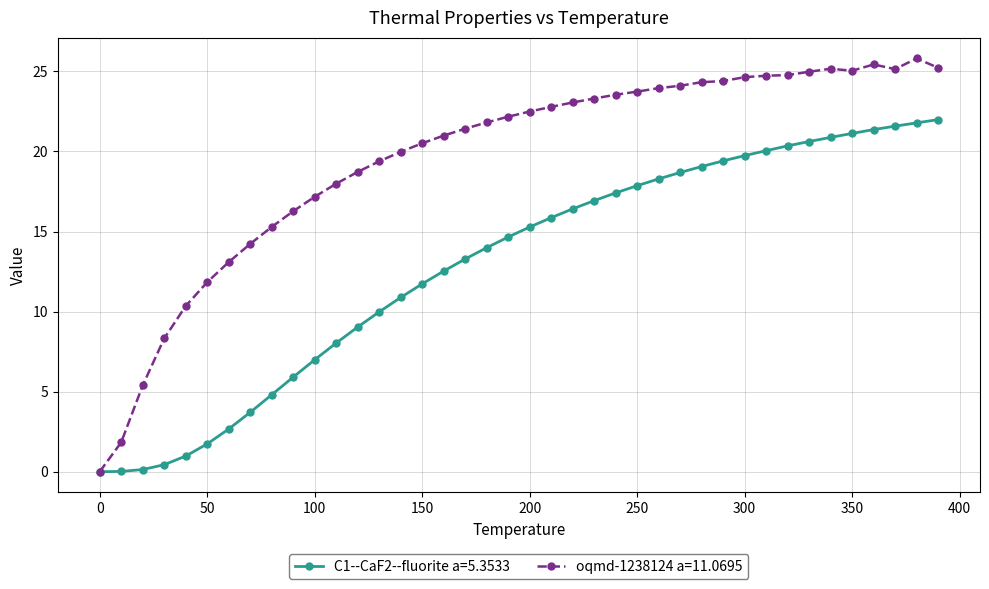

Rank the series by their maximum value, from lowest to highest.

C1--CaF2--fluorite a=5.3533, oqmd-1238124 a=11.0695